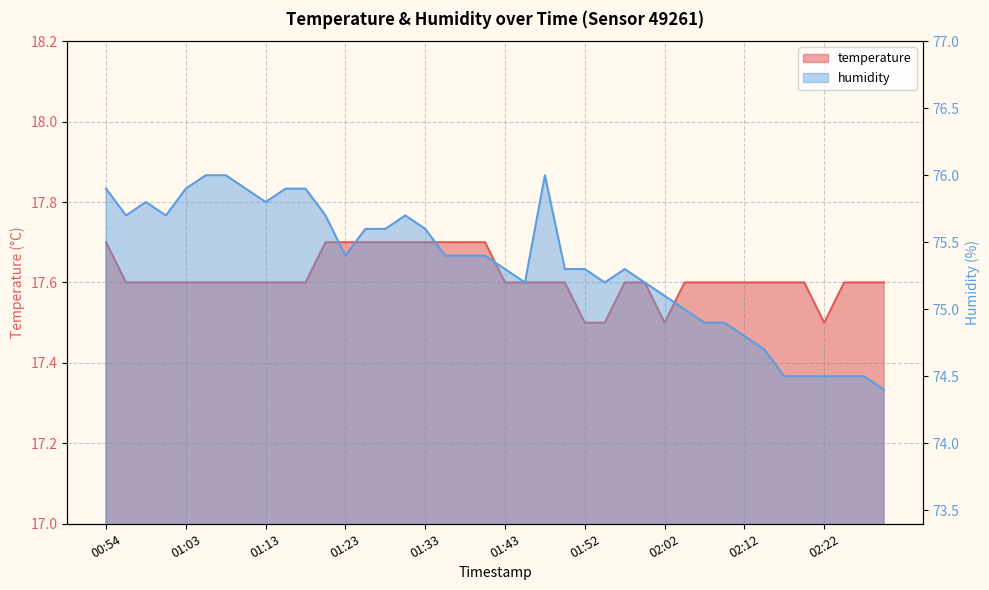

Reading right to left, list all the values displayed in this chart.

temperature: 17.6	17.6	17.6	17.5	17.6	17.6	17.6	17.6	17.6	17.6	17.6	17.5	17.6	17.6	17.5	17.5	17.6	17.6	17.6	17.6	17.7	17.7	17.7	17.7	17.7	17.7	17.7	17.7	17.7	17.6	17.6	17.6	17.6	17.6	17.6	17.6	17.6	17.6	17.6	17.7
humidity: 74.4	74.5	74.5	74.5	74.5	74.5	74.7	74.8	74.9	74.9	75.0	75.1	75.2	75.3	75.2	75.3	75.3	76.0	75.2	75.3	75.4	75.4	75.4	75.6	75.7	75.6	75.6	75.4	75.7	75.9	75.9	75.8	75.9	76.0	76.0	75.9	75.7	75.8	75.7	75.9